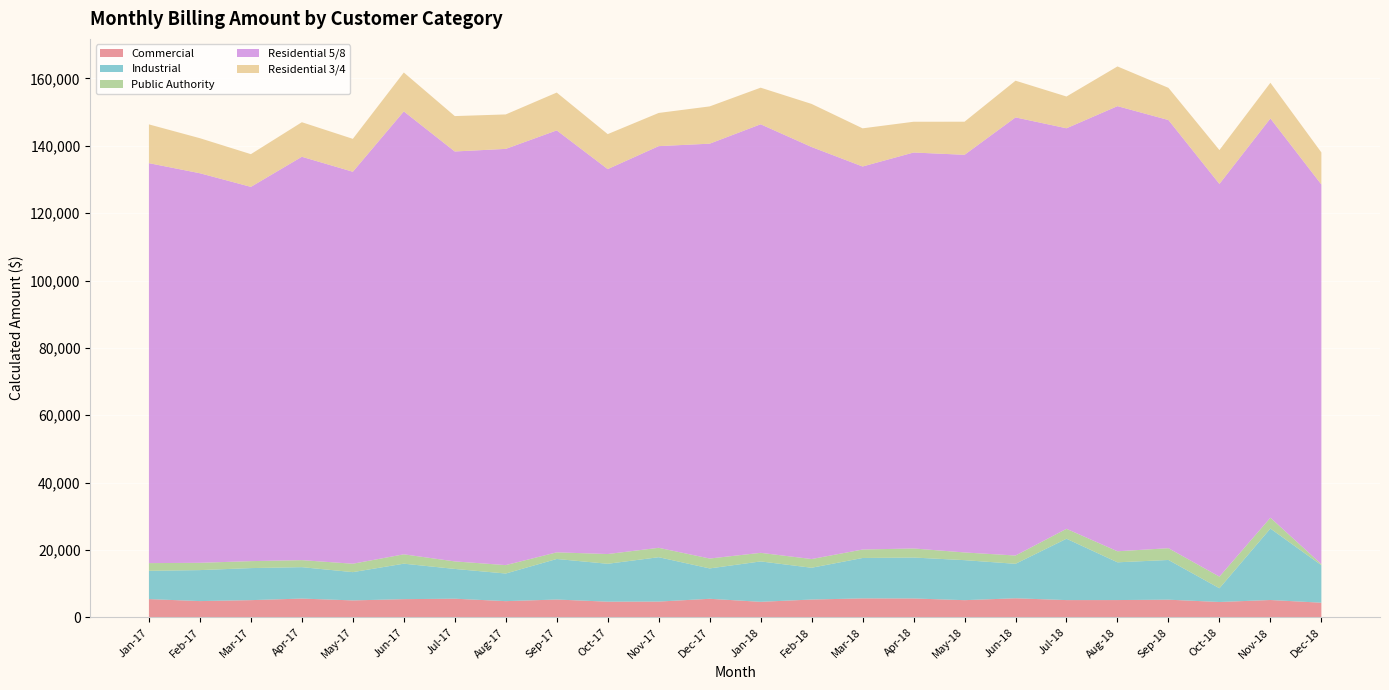

Reading left to right, transcribe all the data shown in this chart.

Commercial: Jan-17=5432.2	Feb-17=4843.0	Mar-17=5122.4	Apr-17=5588.7	May-17=5042.3	Jun-17=5416.2	Jul-17=5550.5	Aug-17=4824.1	Sep-17=5307.5	Oct-17=4667.6	Nov-17=4696.6	Dec-17=5524.3	Jan-18=4626.0	Feb-18=5303.3	Mar-18=5643.0	Apr-18=5619.9	May-18=5115.7	Jun-18=5676.0	Jul-18=5138.5	Aug-18=5149.3	Sep-18=5260.9	Oct-18=4575.1	Nov-18=5162.0	Dec-18=4361.8
Industrial: Jan-17=8399.6	Feb-17=9197.9	Mar-17=9514.7	Apr-17=9328.0	May-17=8395.2	Jun-17=10532.2	Jul-17=8838.6	Aug-17=8204.4	Sep-17=12037.4	Oct-17=11251.9	Nov-17=13173.1	Dec-17=9017.5	Jan-18=11992.0	Feb-18=9434.1	Mar-18=11996.4	Apr-18=12153.2	May-18=11880.6	Jun-18=10232.6	Jul-18=18217.5	Aug-18=11204.1	Sep-18=11788.3	Oct-18=4078.9	Nov-18=21215.7	Dec-18=11139.5
Public Authority: Jan-17=2284.7	Feb-17=2165.6	Mar-17=2068.2	Apr-17=2079.8	May-17=2496.5	Jun-17=2778.3	Jul-17=2234.5	Aug-17=2493.3	Sep-17=1968.1	Oct-17=2893.1	Nov-17=2790.6	Dec-17=2935.2	Jan-18=2549.0	Feb-18=2587.7	Mar-18=2510.0	Apr-18=2695.5	May-18=2285.4	Jun-18=2459.2	Jul-18=2947.0	Aug-18=3279.0	Sep-18=3495.2	Oct-18=3452.1	Nov-18=3218.3	Dec-18=309.1
Residential 5/8: Jan-17=118734.9	Feb-17=115651.8	Mar-17=111106.5	Apr-17=119750.4	May-17=116367.9	Jun-17=131490.9	Jul-17=121695.7	Aug-17=123568.2	Sep-17=125270.1	Oct-17=114276.9	Nov-17=119246.1	Dec-17=123157.9	Jan-18=127227.5	Feb-18=122318.3	Mar-18=113712.2	Apr-18=117543.0	May-18=118049.4	Jun-18=130069.3	Jul-18=118905.2	Aug-18=132148.6	Sep-18=127108.5	Oct-18=116580.5	Nov-18=118530.4	Dec-18=112706.1
Residential 3/4: Jan-17=11507.8	Feb-17=10400.7	Mar-17=9711.1	Apr-17=10258.0	May-17=9765.7	Jun-17=11545.0	Jul-17=10506.0	Aug-17=10228.1	Sep-17=11227.9	Oct-17=10380.6	Nov-17=9851.9	Dec-17=11066.1	Jan-18=10864.5	Feb-18=12791.4	Mar-18=11326.7	Apr-18=9130.9	May-18=9825.6	Jun-18=10895.8	Jul-18=9428.8	Aug-18=11784.1	Sep-18=9556.4	Oct-18=10046.0	Nov-18=10593.9	Dec-18=9524.4